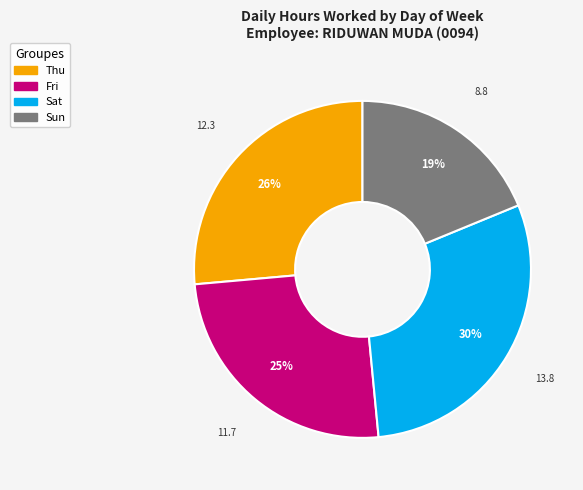

To the nearest percent, what is the difference between the largest and smallest slice percentages?

11%